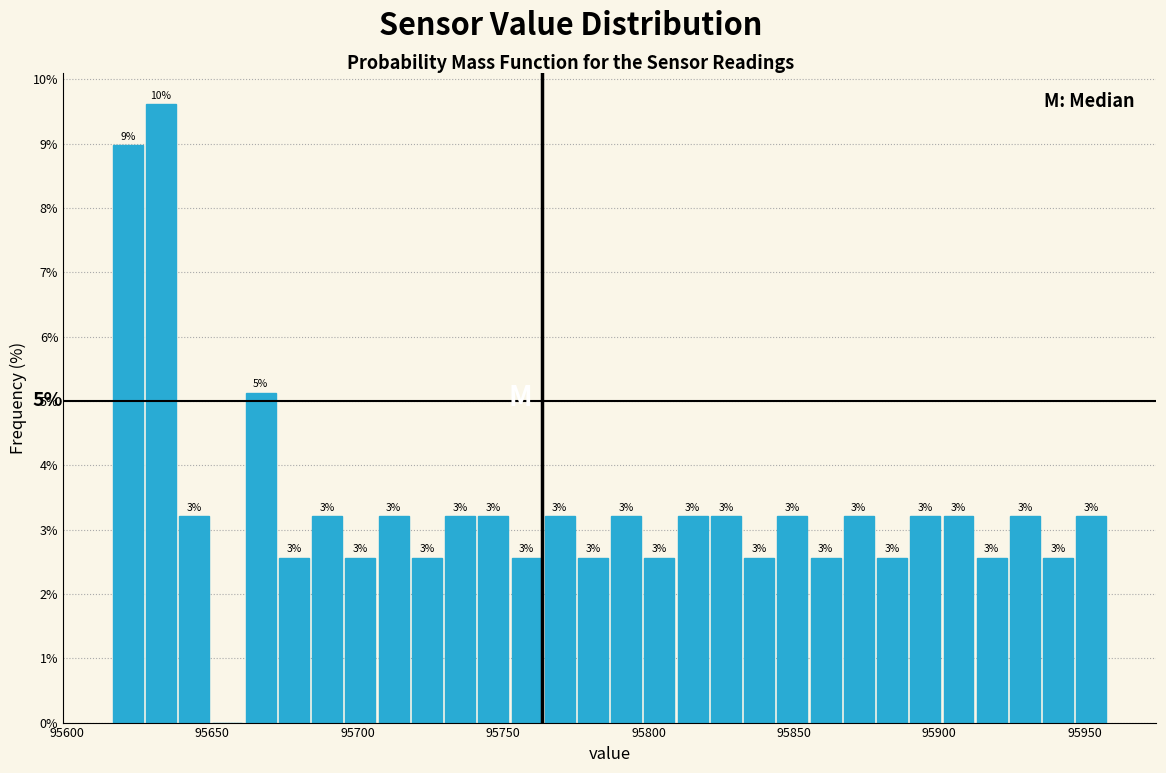

Around what value on the x-axis is the tallest bar? Give the approximate position of its centre, as read against the axis.

95630